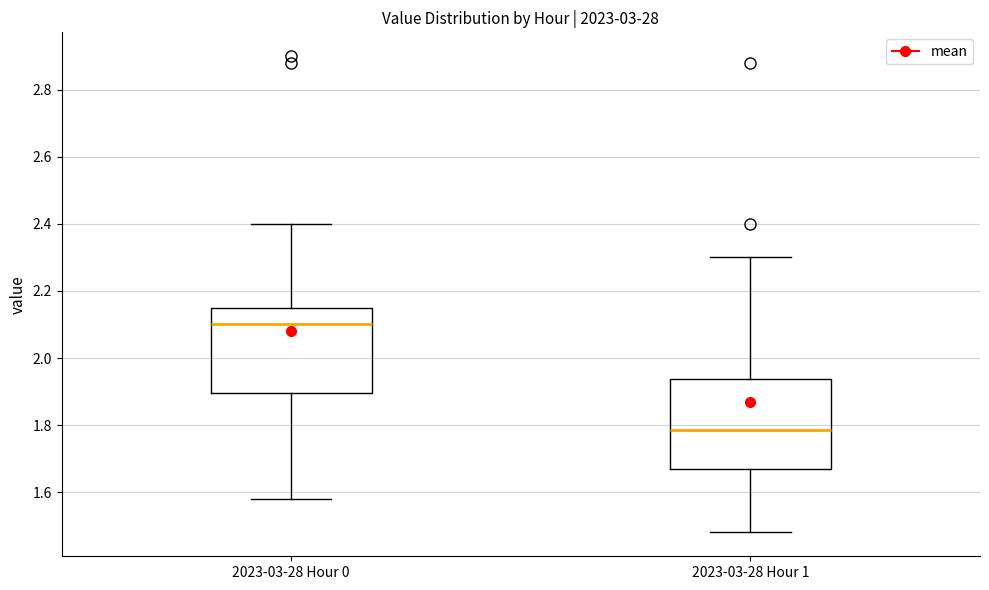

Where does the median line of the box for 2023-03-28 Hour 1 sit on the y-axis? The values are not printed on the chart, so give them approximately, as read against the axis.

1.78